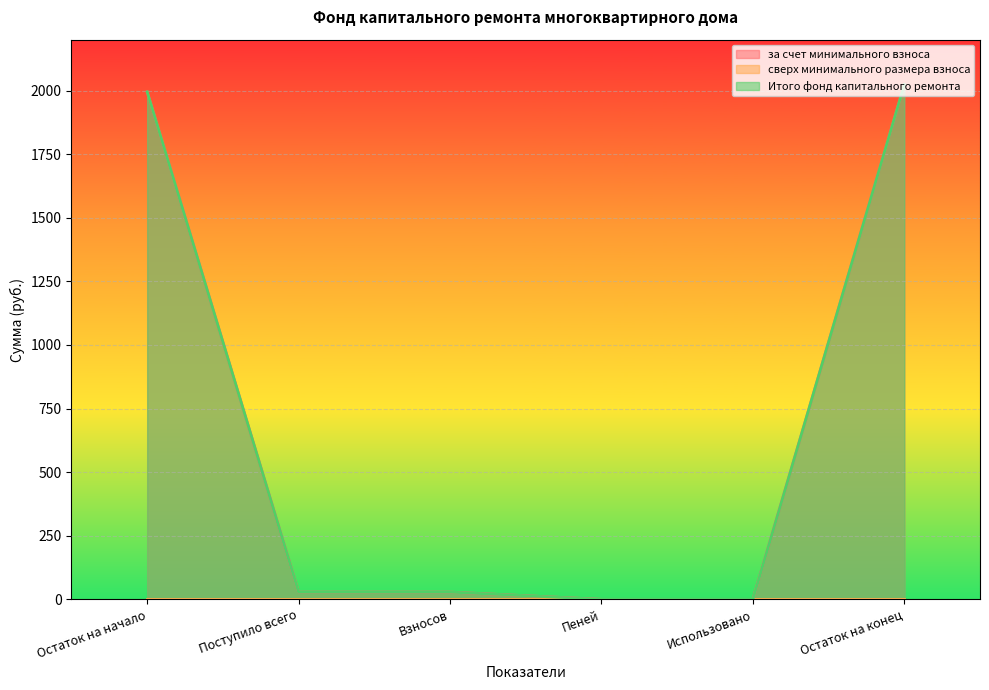

Between Взносов and Использовано, which is larger?

Взносов